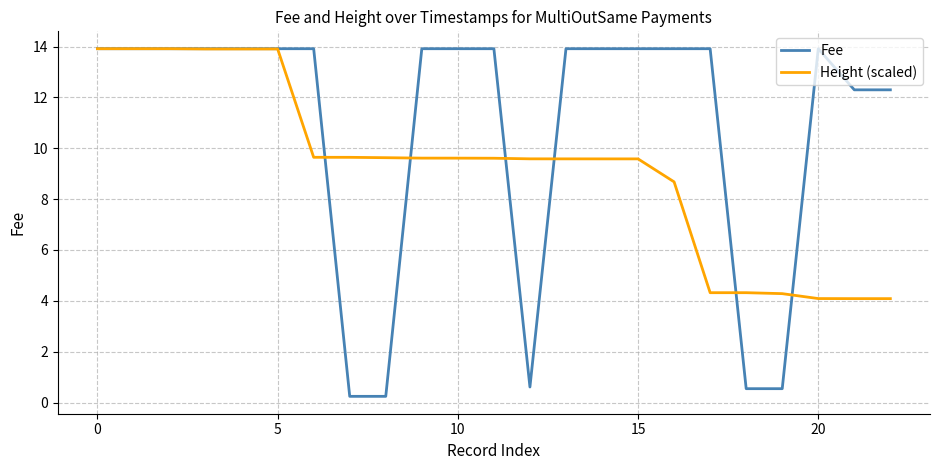

Which series has the largest range (max minus min)?

Fee